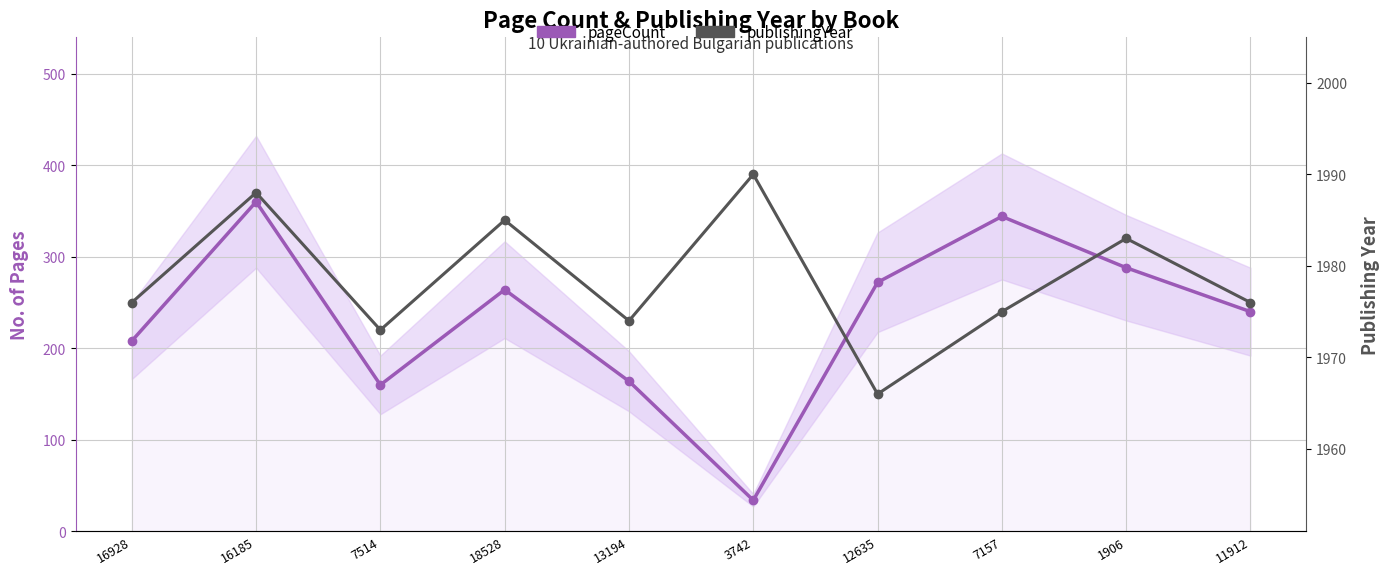

Count the number of categories in the chart.

10